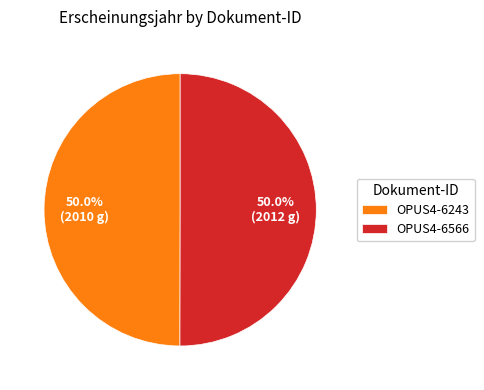

Combined, what portion of the pie is OPUS4-6566 and OPUS4-6243?

100.0%